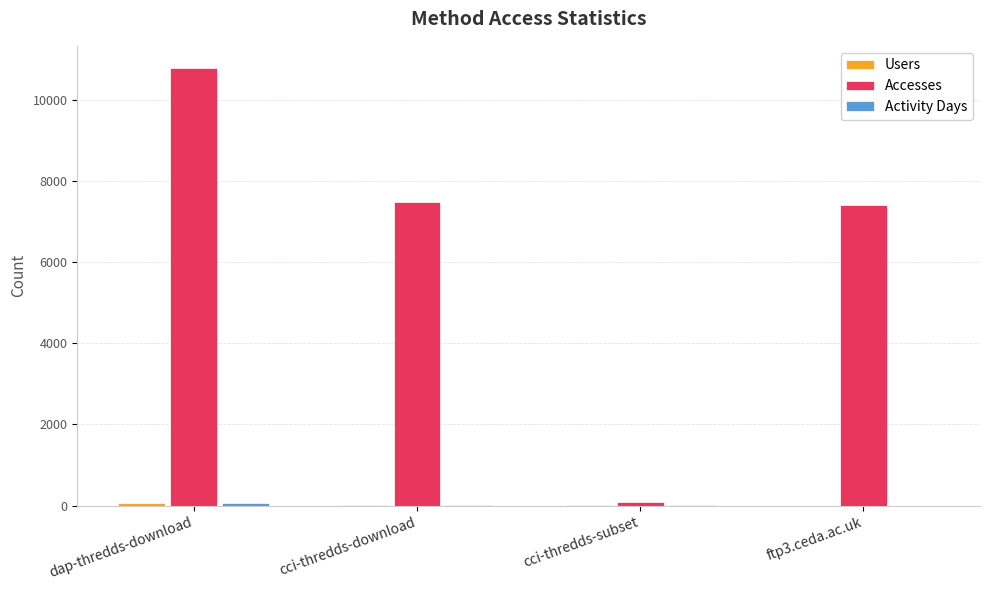

The Accesses series shows 10219 at cci-thredds-download. True or false?

False